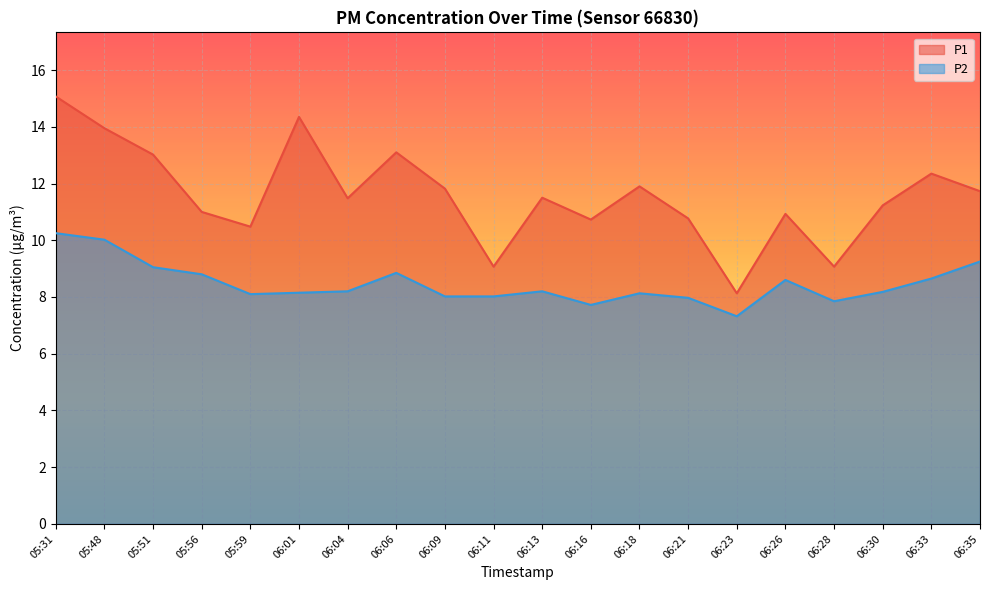

Is the value of P1 at 05:51 greater than the value of P2 at 06:23?

Yes